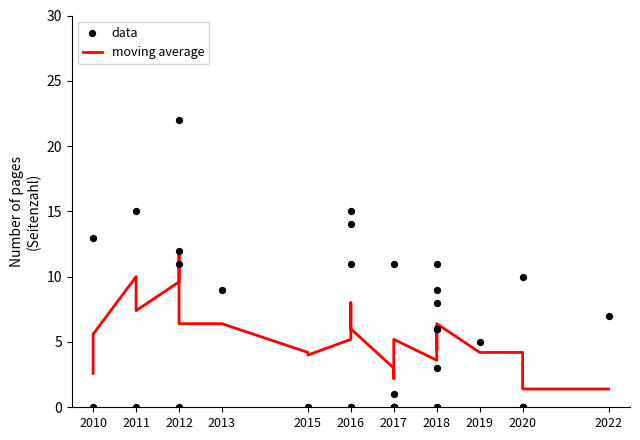

At how many categories does at least one series exceed 11?

7